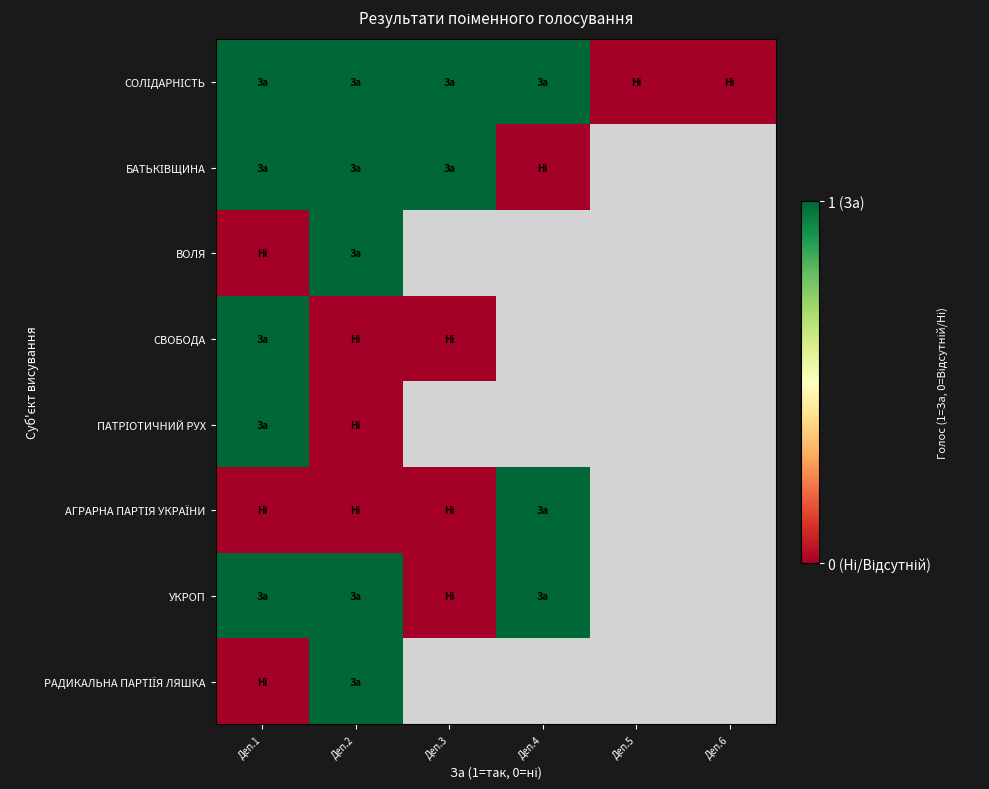

Which has a higher value, Деп.6 or Деп.1?

Деп.1